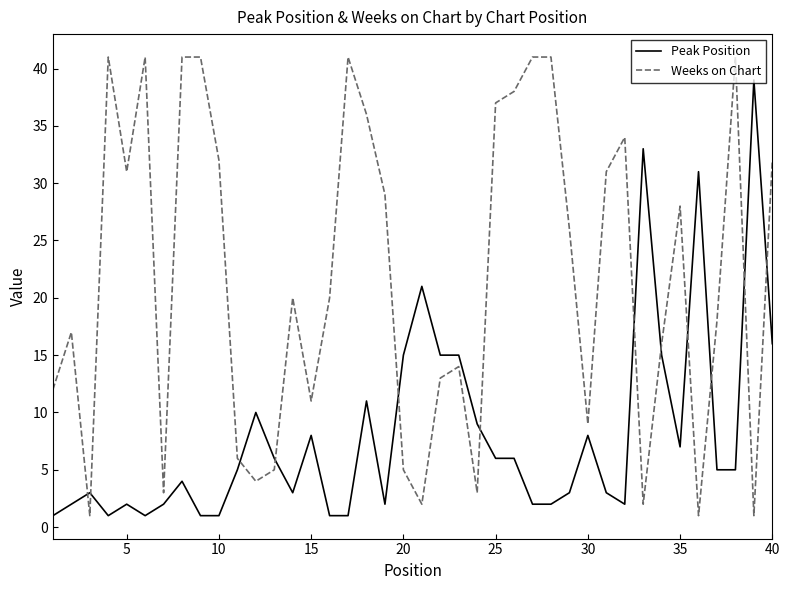

What is the maximum value for Weeks on Chart?

41